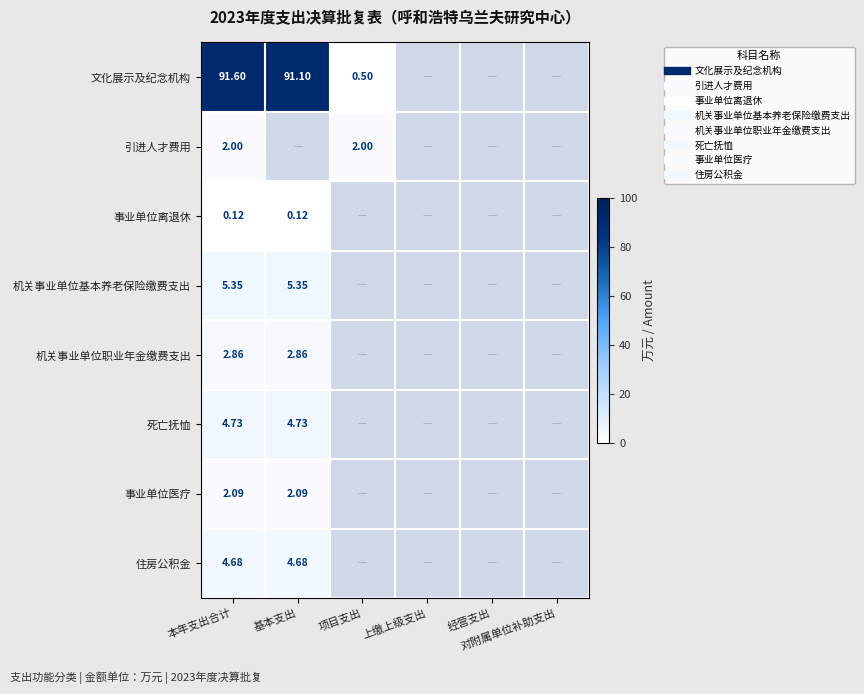

Which label corresponds to the largest value in the chart?

本年支出合计